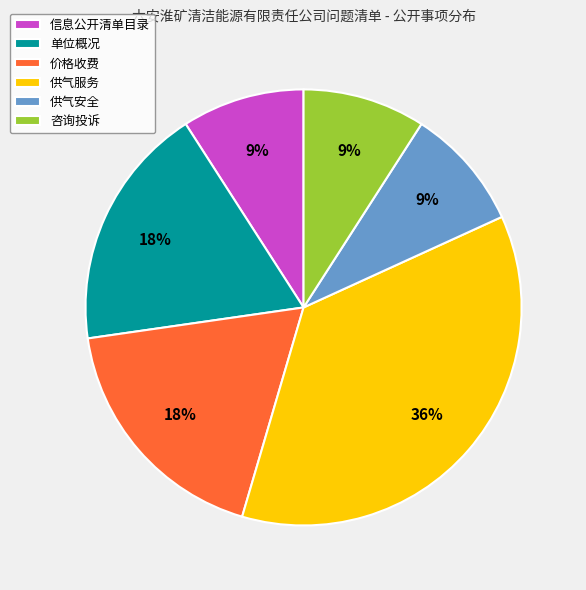

Do 供气安全 and 供气服务 together represent more than half of the pie?

No